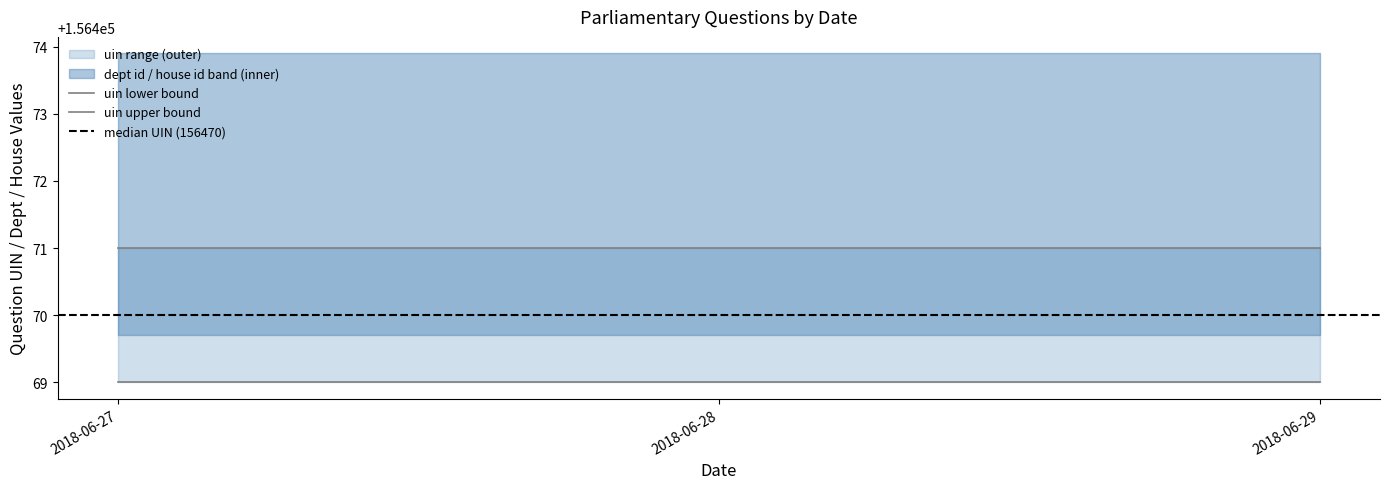

Reading right to left, extract all data points from this chart.

uin lower bound: 156469	156469
uin upper bound: 156471	156471
median UIN (156470): 156470	156470